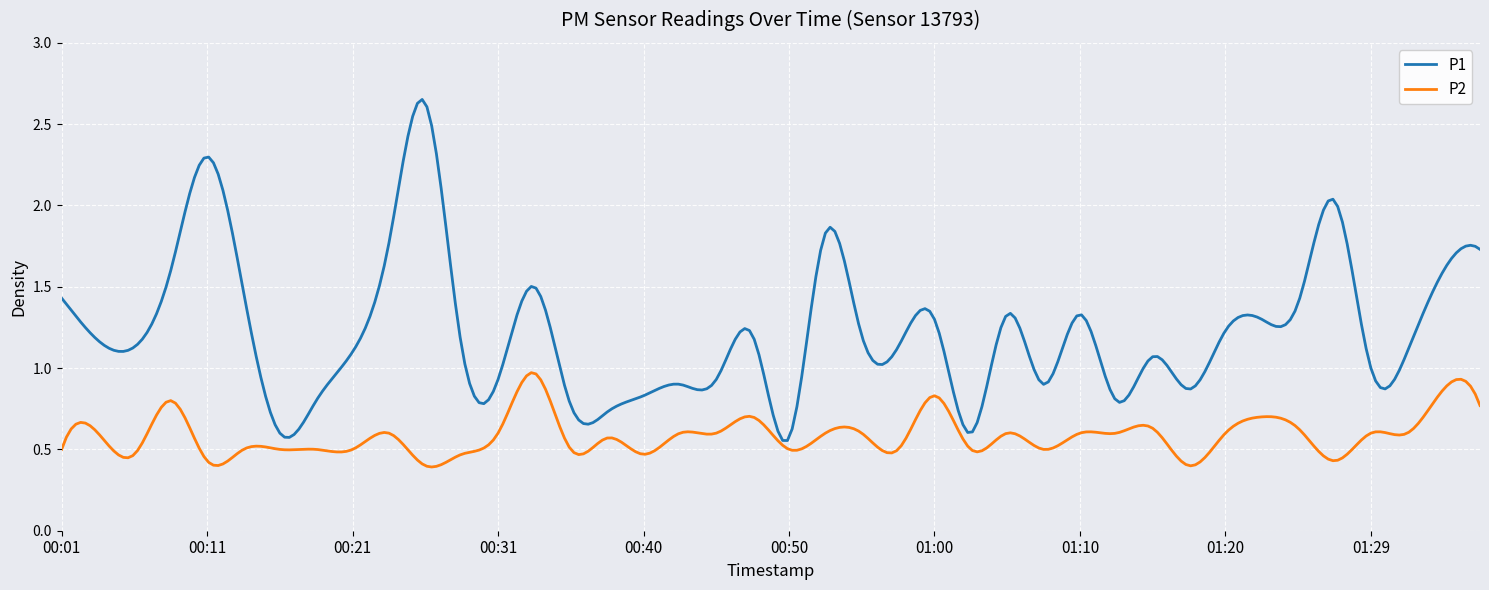

Which series has the largest total across all categories?

P1